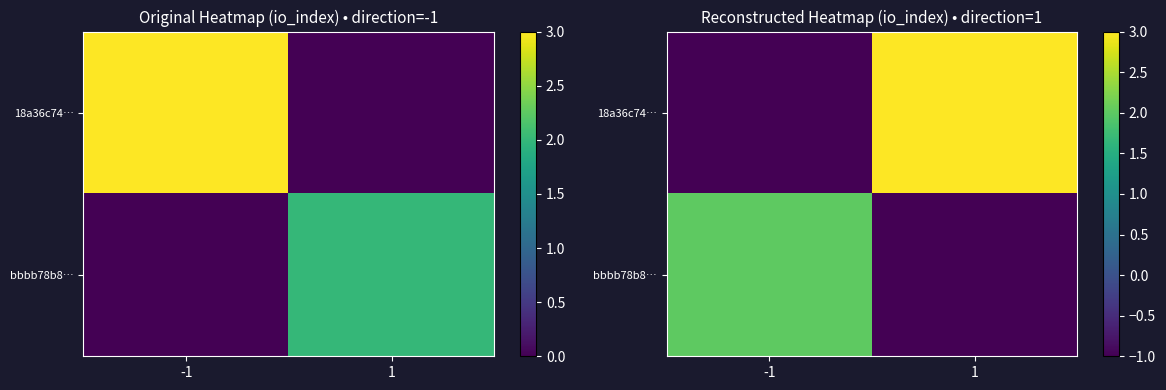

What is the sum of all 18a36c74… values?

2